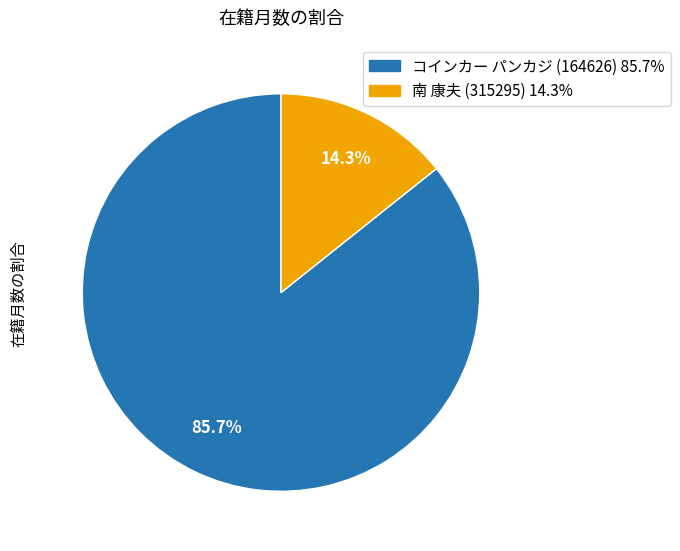

Count the number of slices in the pie.

2